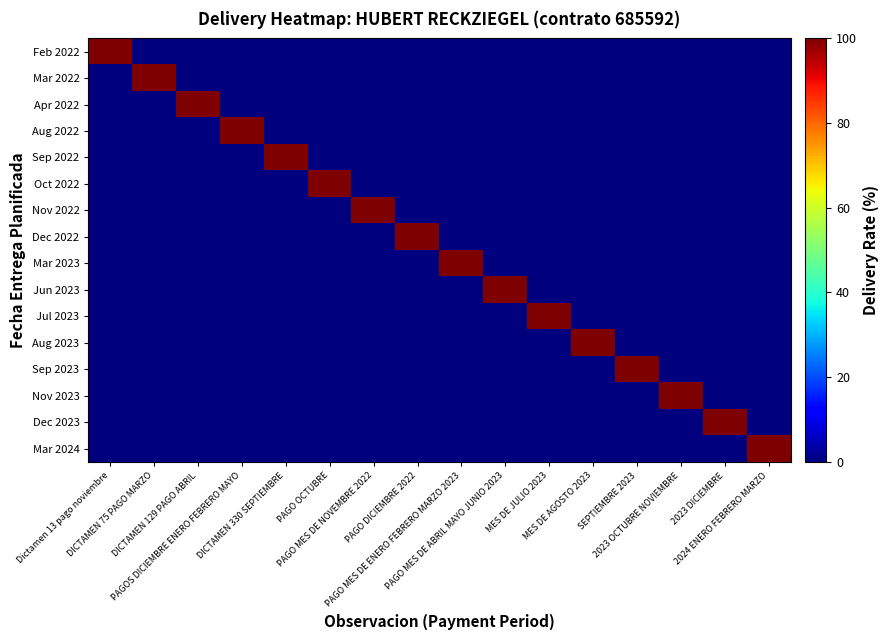

Which label corresponds to the largest value in the chart?

Dictamen 13 pago noviembre